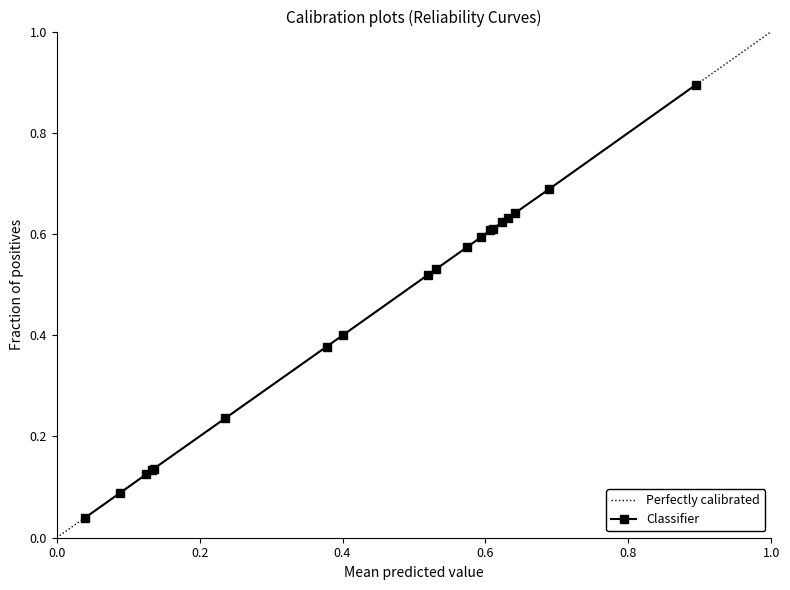

What is the highest value of the Classifier series?

0.9